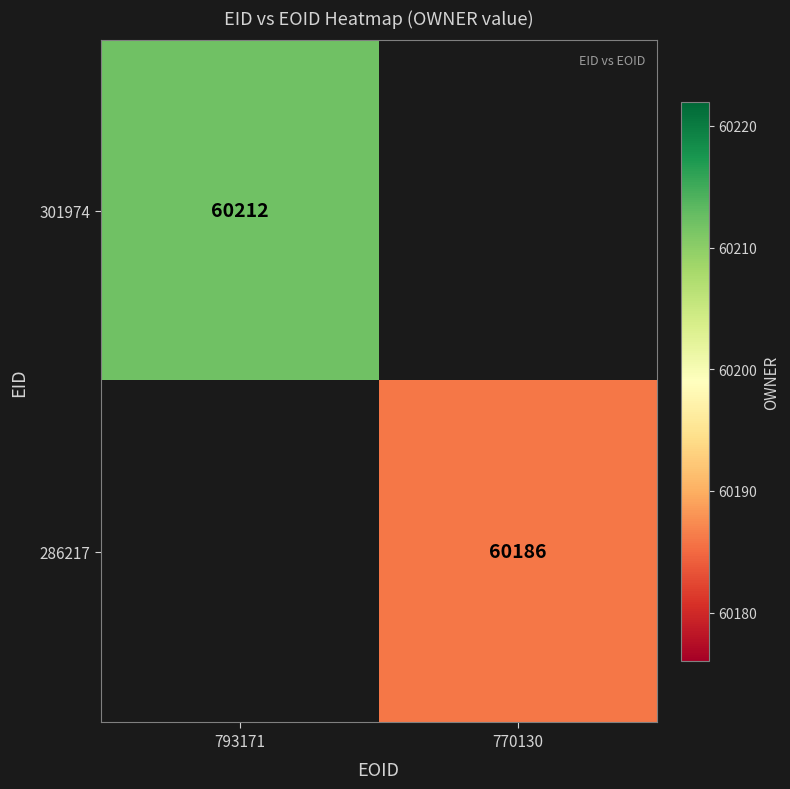

The 301974 series shows 37414 at 793171. True or false?

False